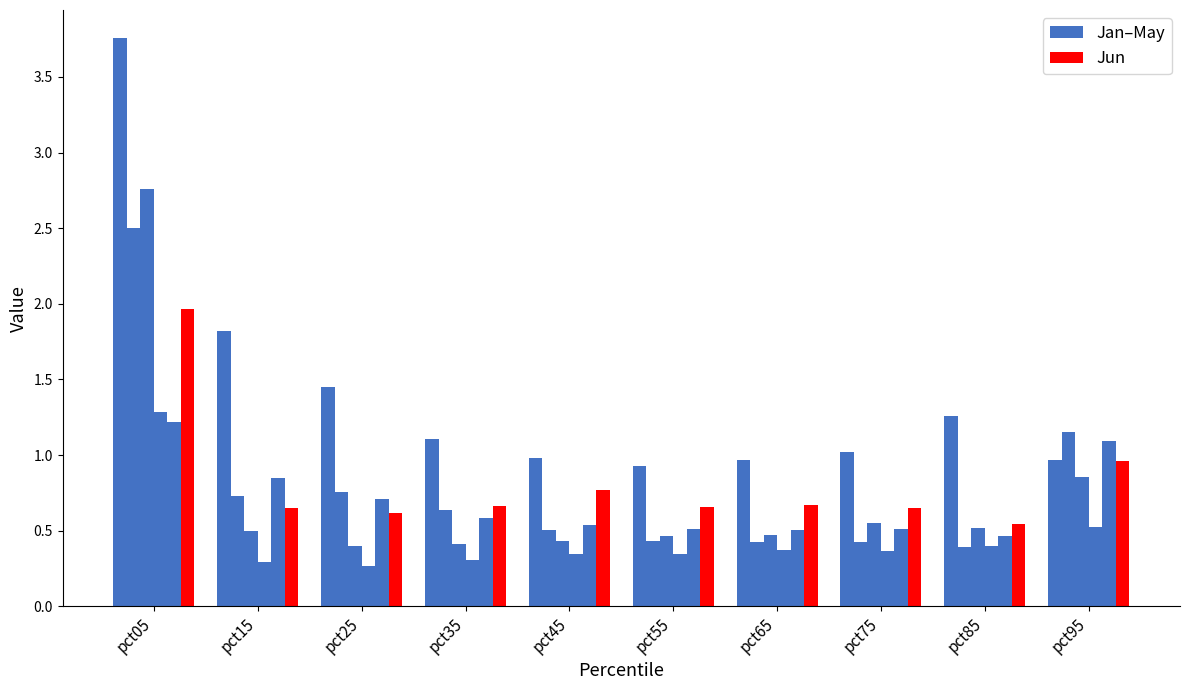

How many series are shown in this chart?

6